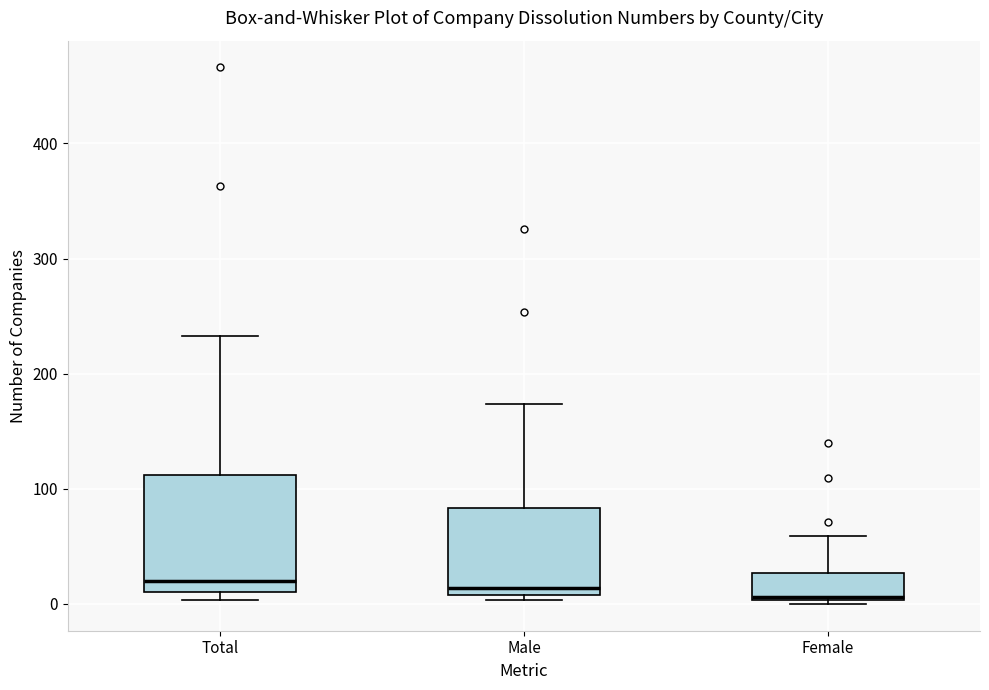

Comparing the boxes themselves (not the whiskers), which one is the tallest?

Total